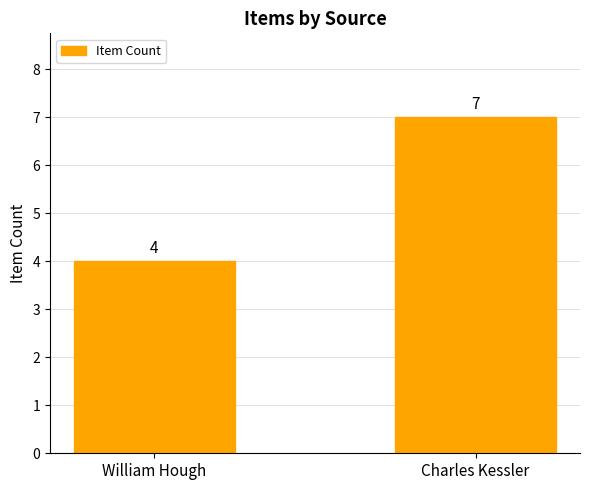

What is the label of the 2nd bar from the right?

William Hough